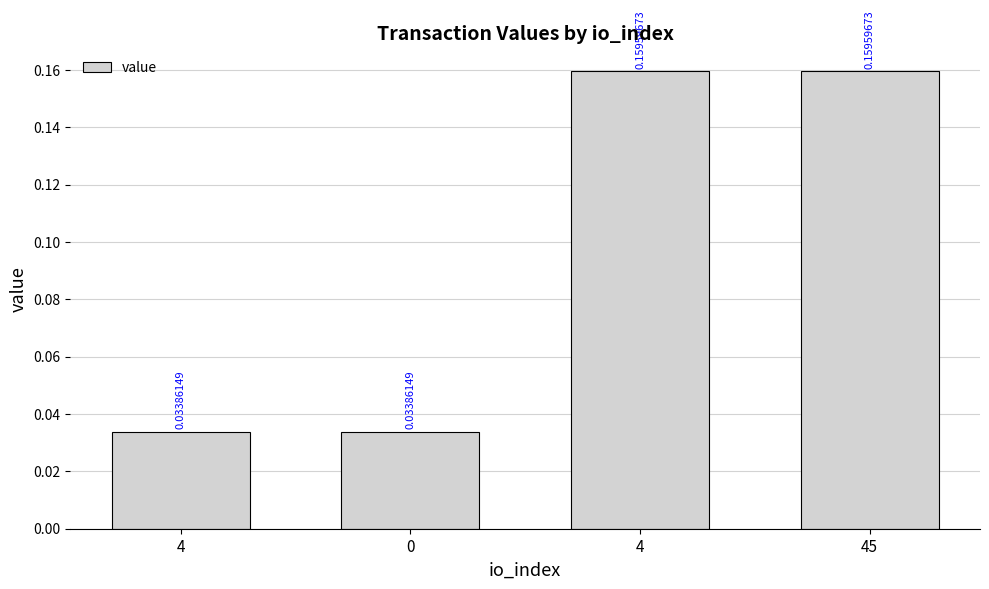

Reading left to right, transcribe all the data shown in this chart.

4=0.0	0=0.0	4=0.2	45=0.2